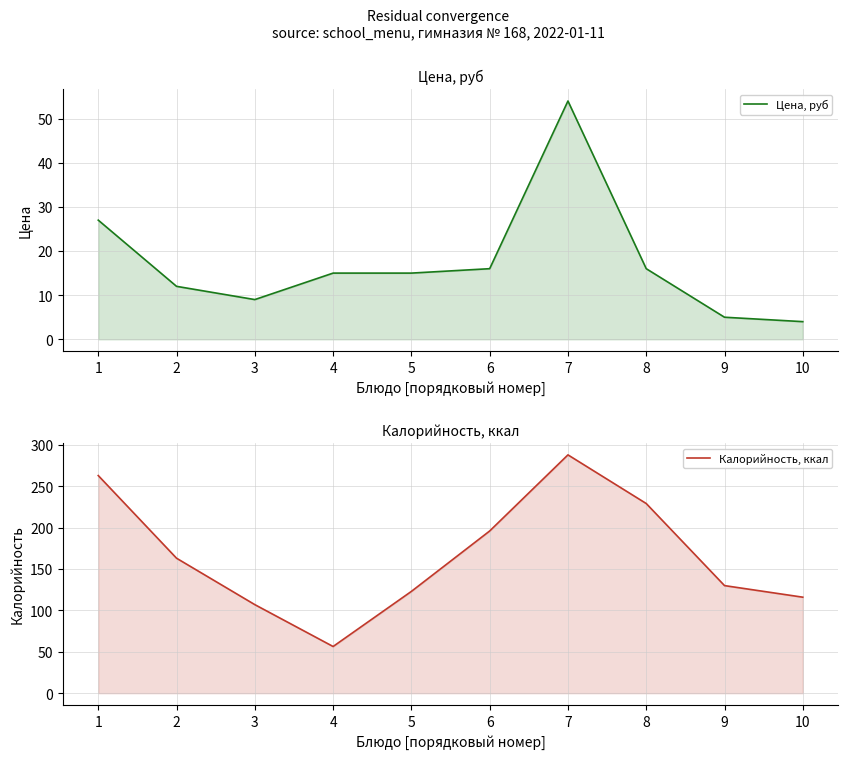

At which label is Калорийность, ккал closest to 172?

2